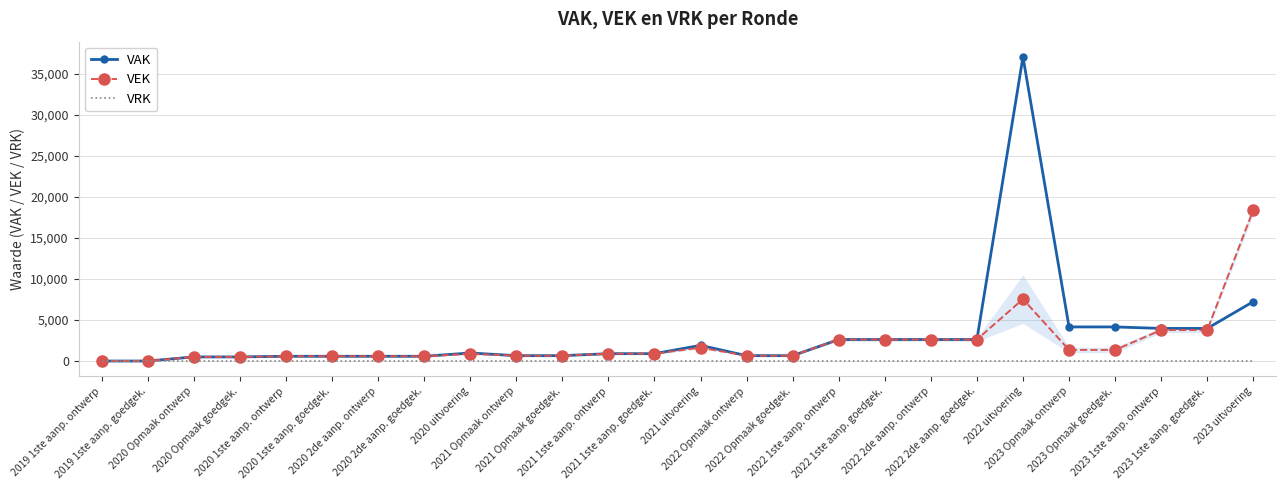

What are all the series names shown in the legend?

VAK, VEK, VRK